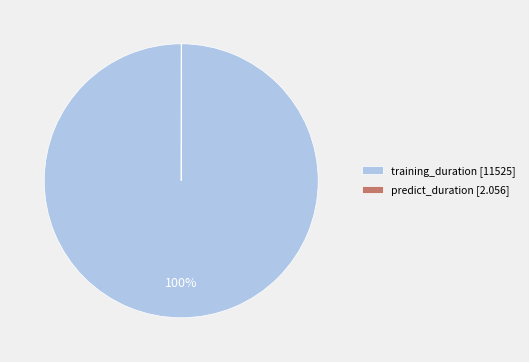

What is the largest slice in the pie chart?

training_duration